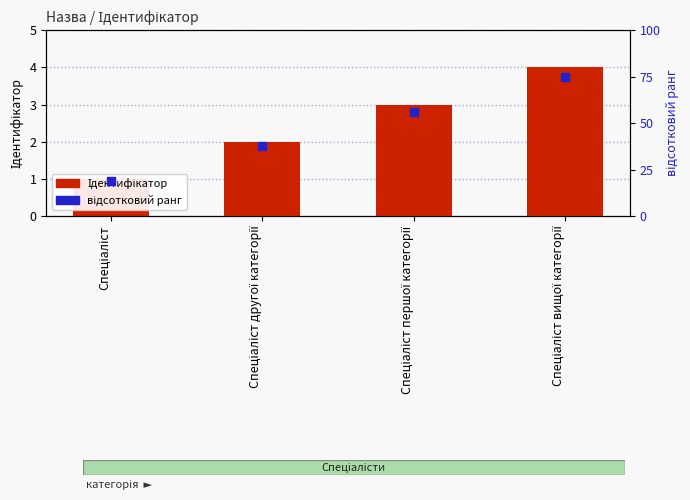

Which series reaches the minimum Y coordinate?

Ідентифікатор